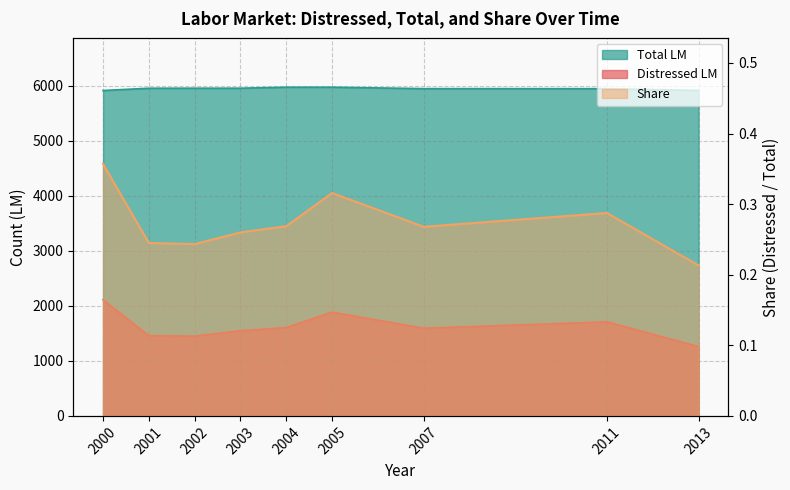

What is the sum of the Distressed LM values at 2001 and 2013?

2720.0